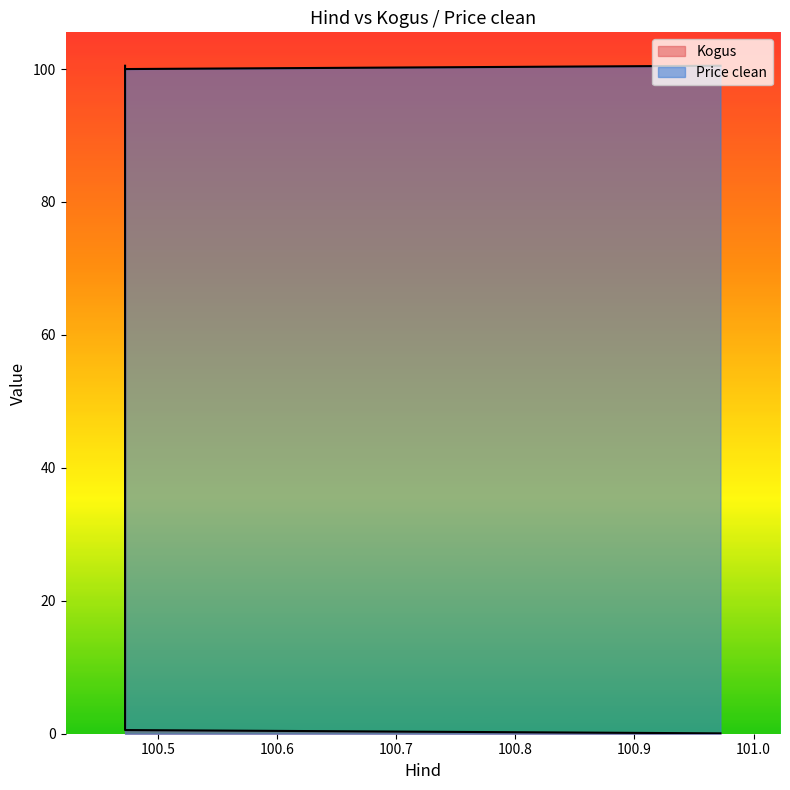

Which series has the largest range (max minus min)?

Kogus